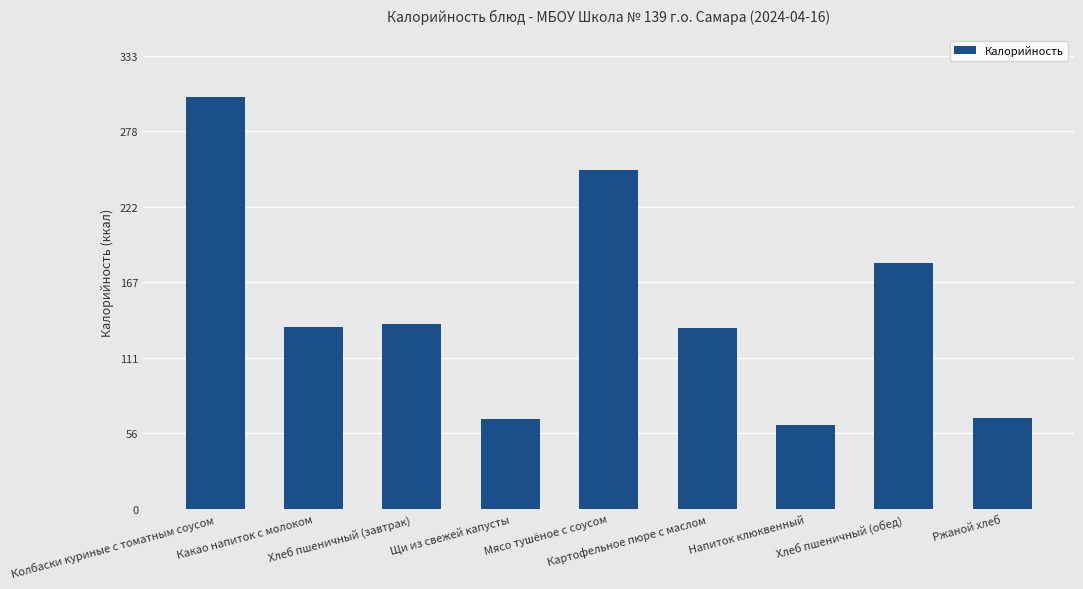

What is the value of the 9th bar from the left?

67